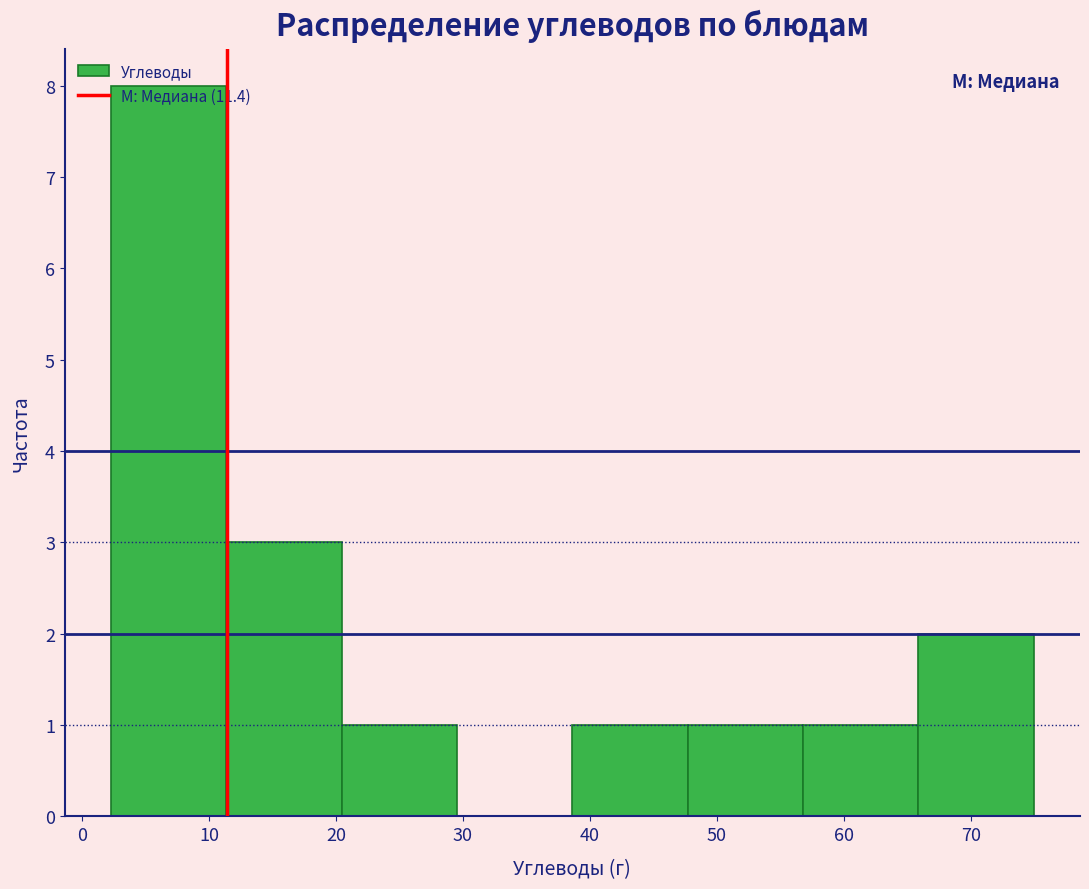

Reading left to right, transcribe this chart: for each bar, give the range it covers on the x-axis and its height. Neither the bar edges nor the heights are printed on the chart, so give them approximately, as read against the axes.

2 to 11: 8
11 to 20: 3
20 to 30: 1
30 to 39: 0
39 to 48: 1
48 to 57: 1
57 to 66: 1
66 to 75: 2